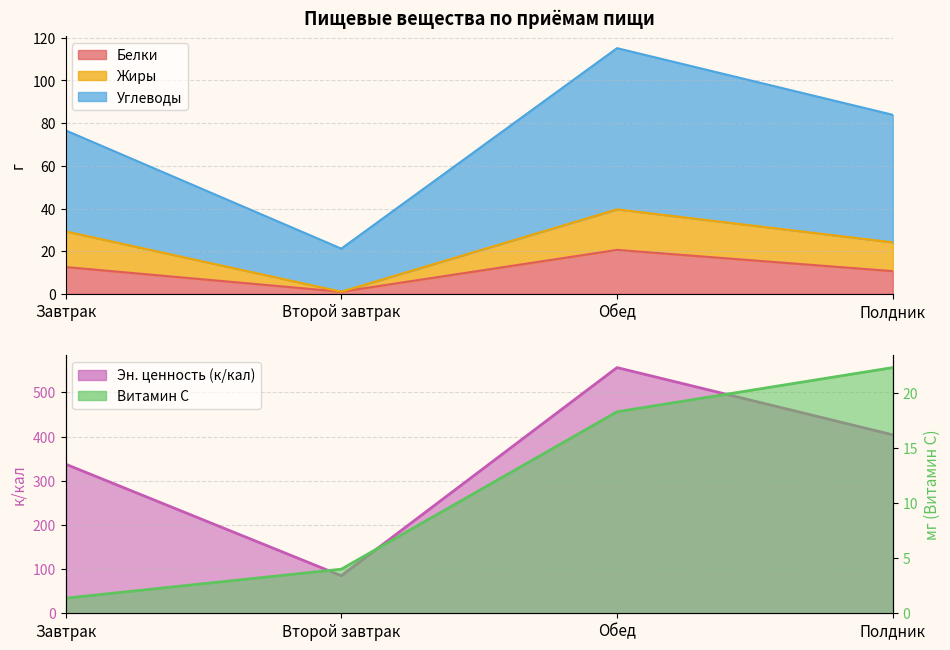

How many categories are shown in the chart?

4